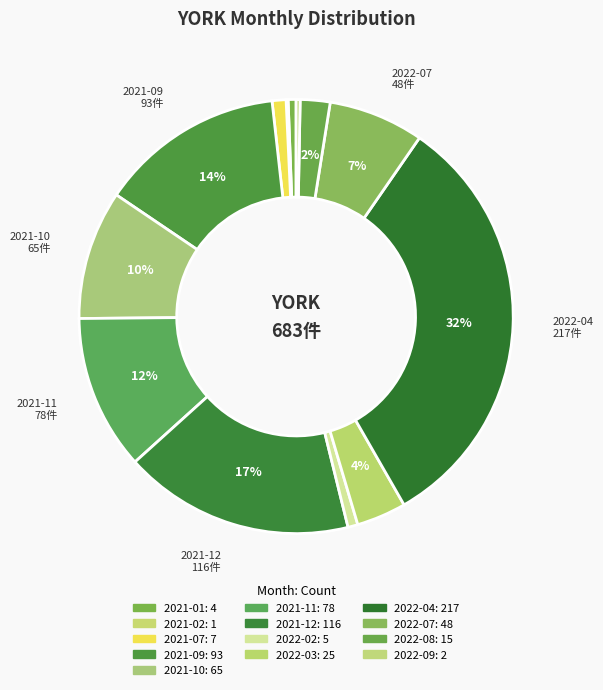

Is there a majority slice in this chart?

No